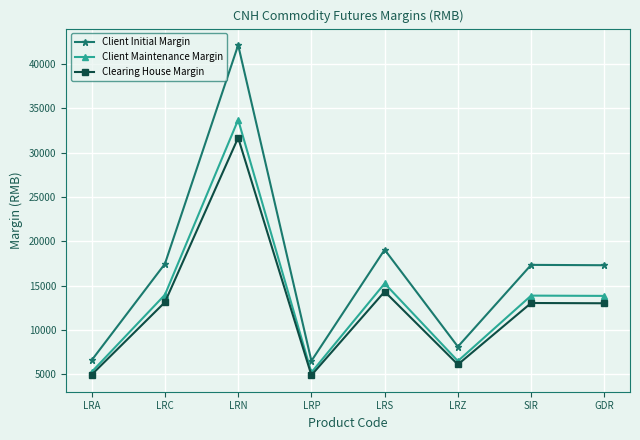

In Client Initial Margin, how many points are lower than both neighbors (excluding endpoints)?

2